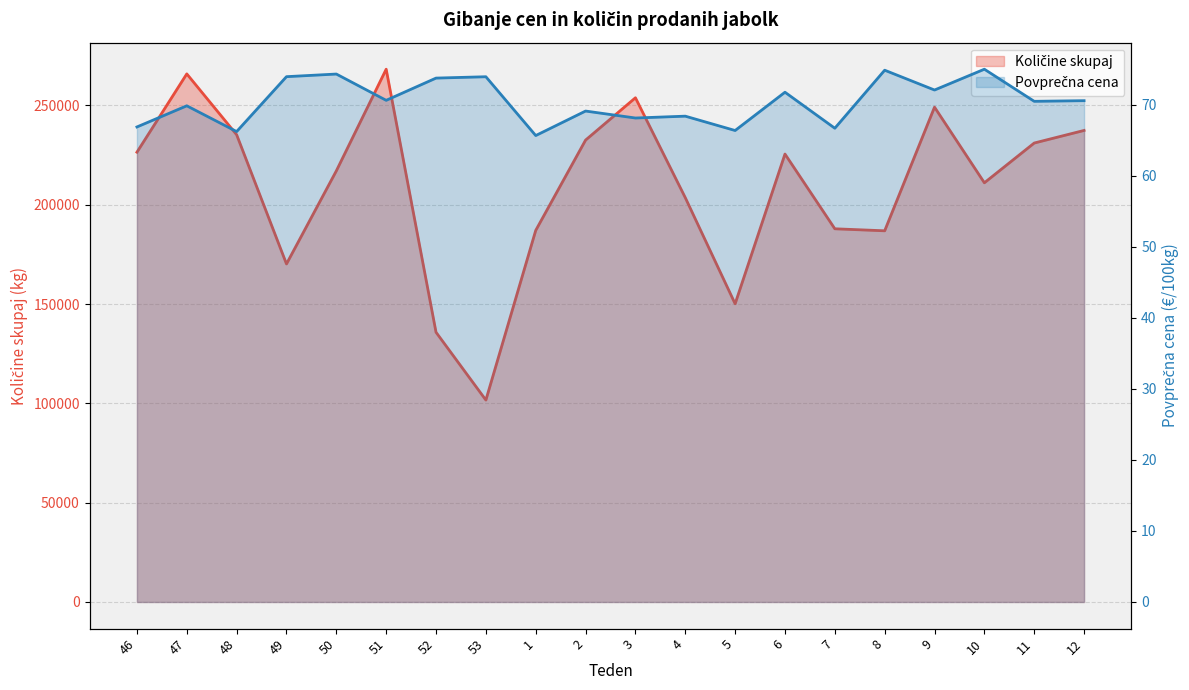

True or false: Količine skupaj and Povprečna cena cross at least once.

False